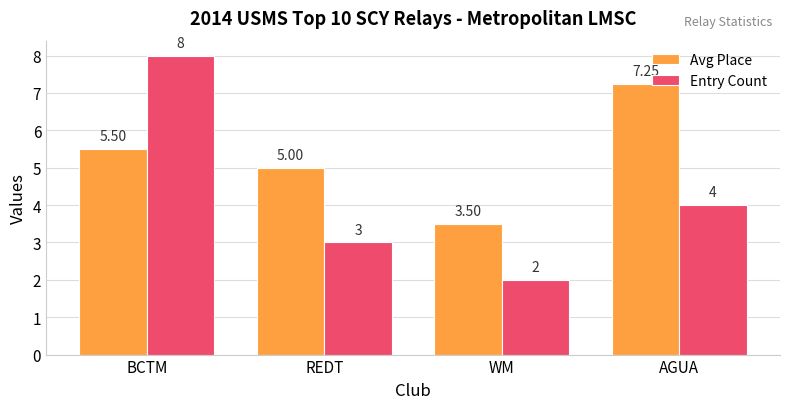

Which series changed the most between WM and AGUA?

Avg Place